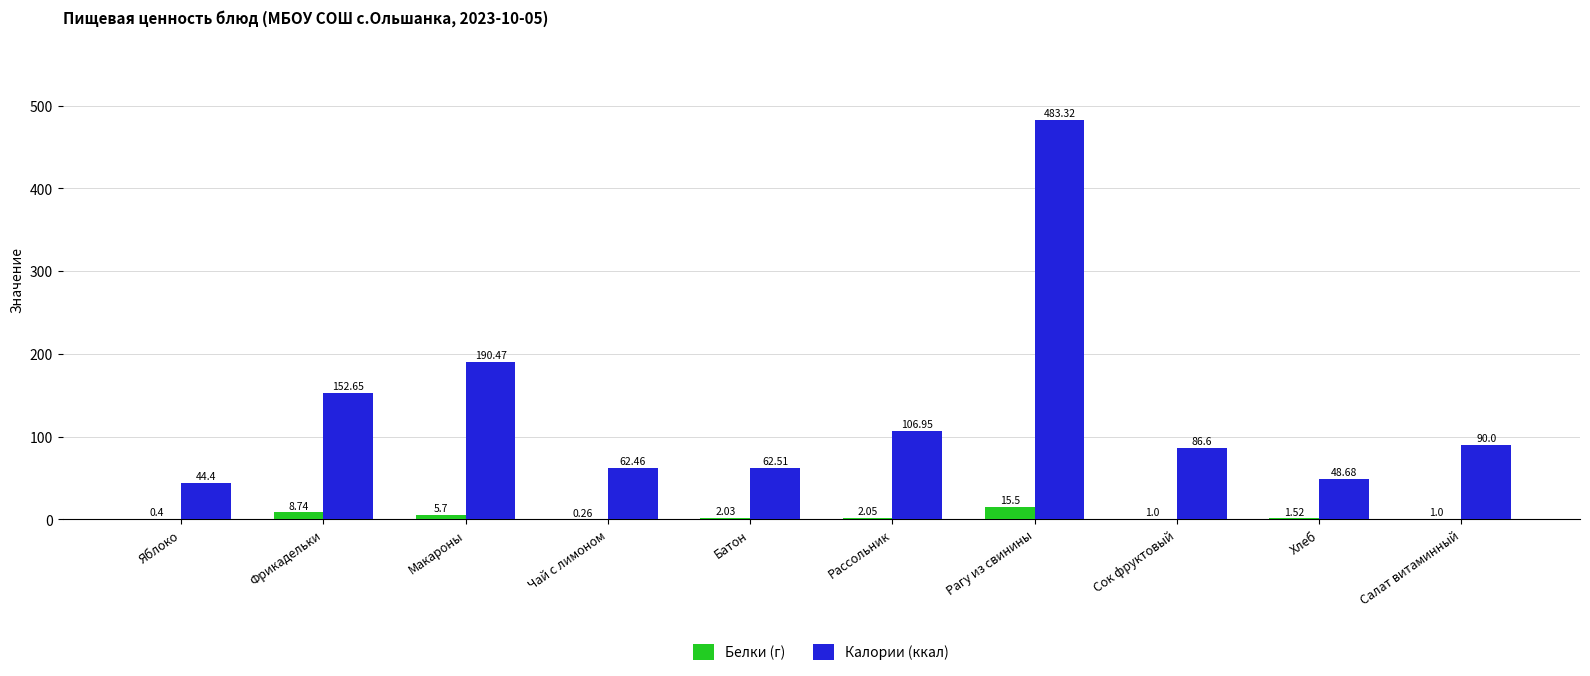

Where is Калории (ккал) nearest to the value 263?

Макароны